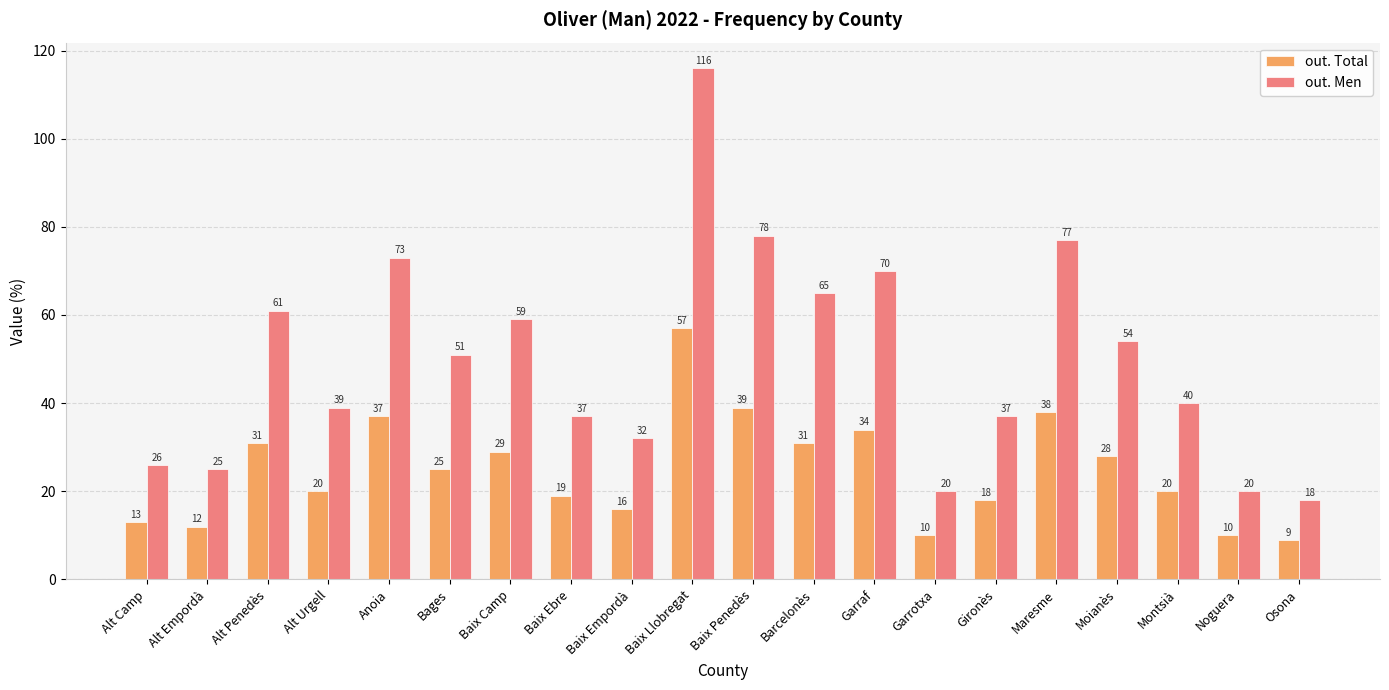

At how many categories does at least one series exceed 46?

10